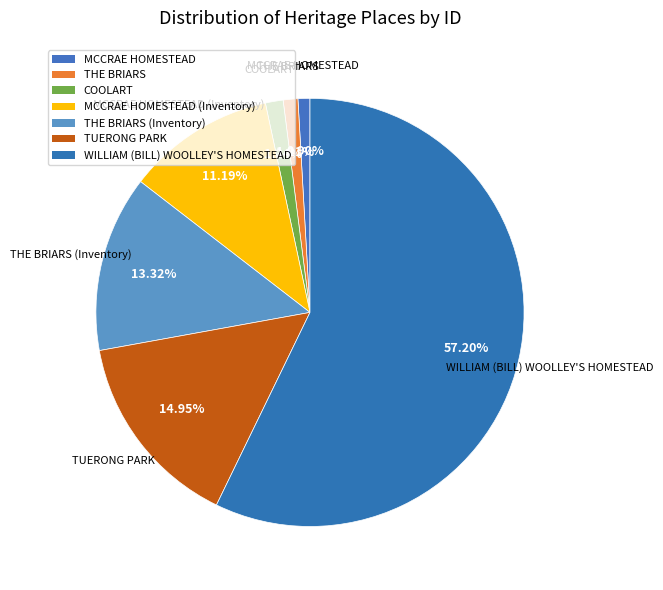

What percentage is the THE BRIARS slice, to the nearest percent?

1%